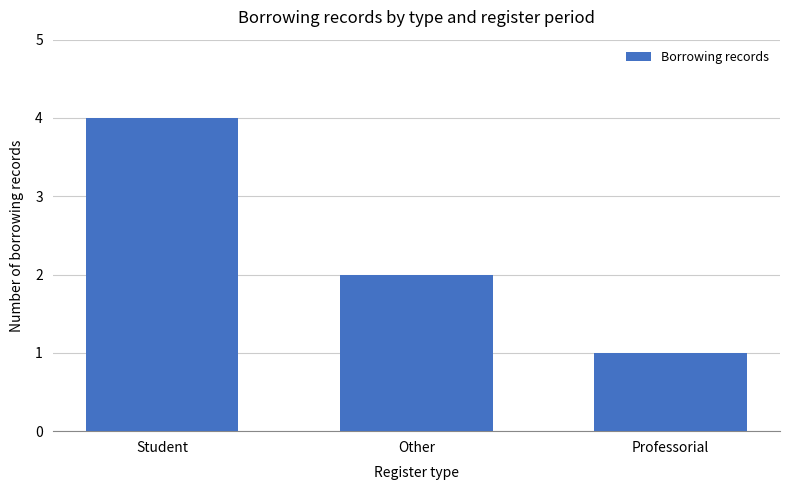

At which category does the chart reach its peak across all series?

Student